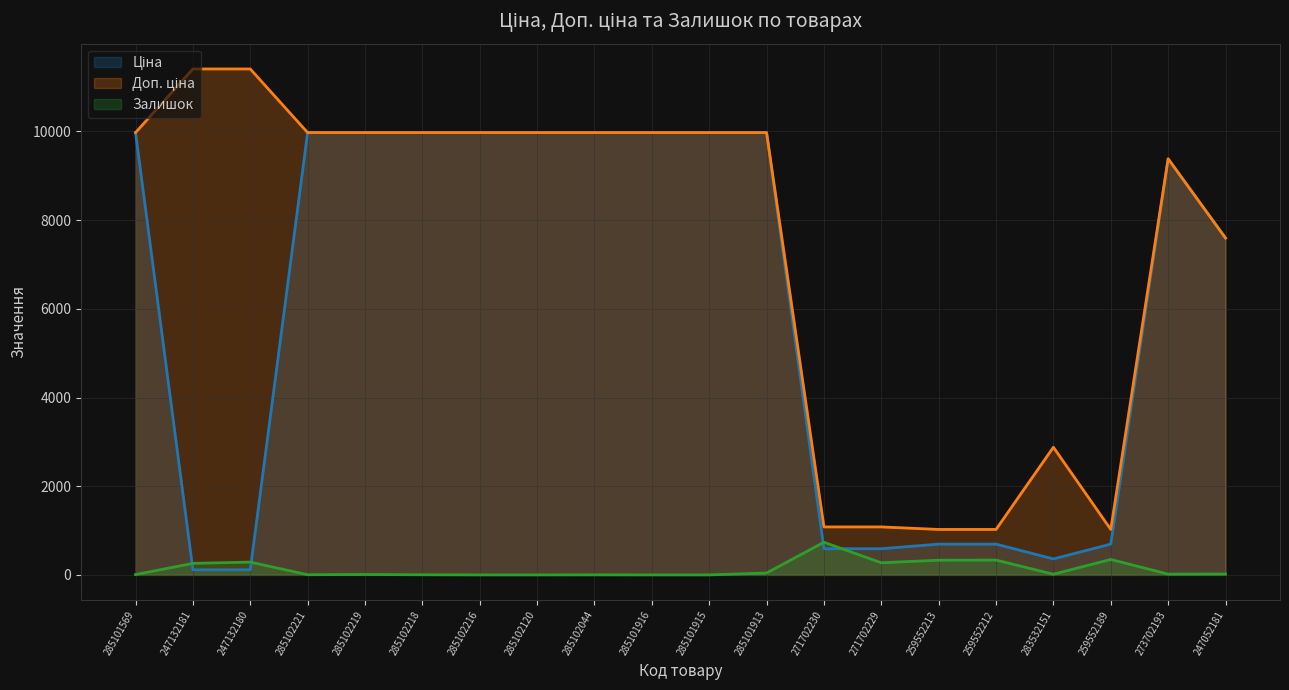

True or false: Доп. ціна has more than 0 interior local peaks.

True